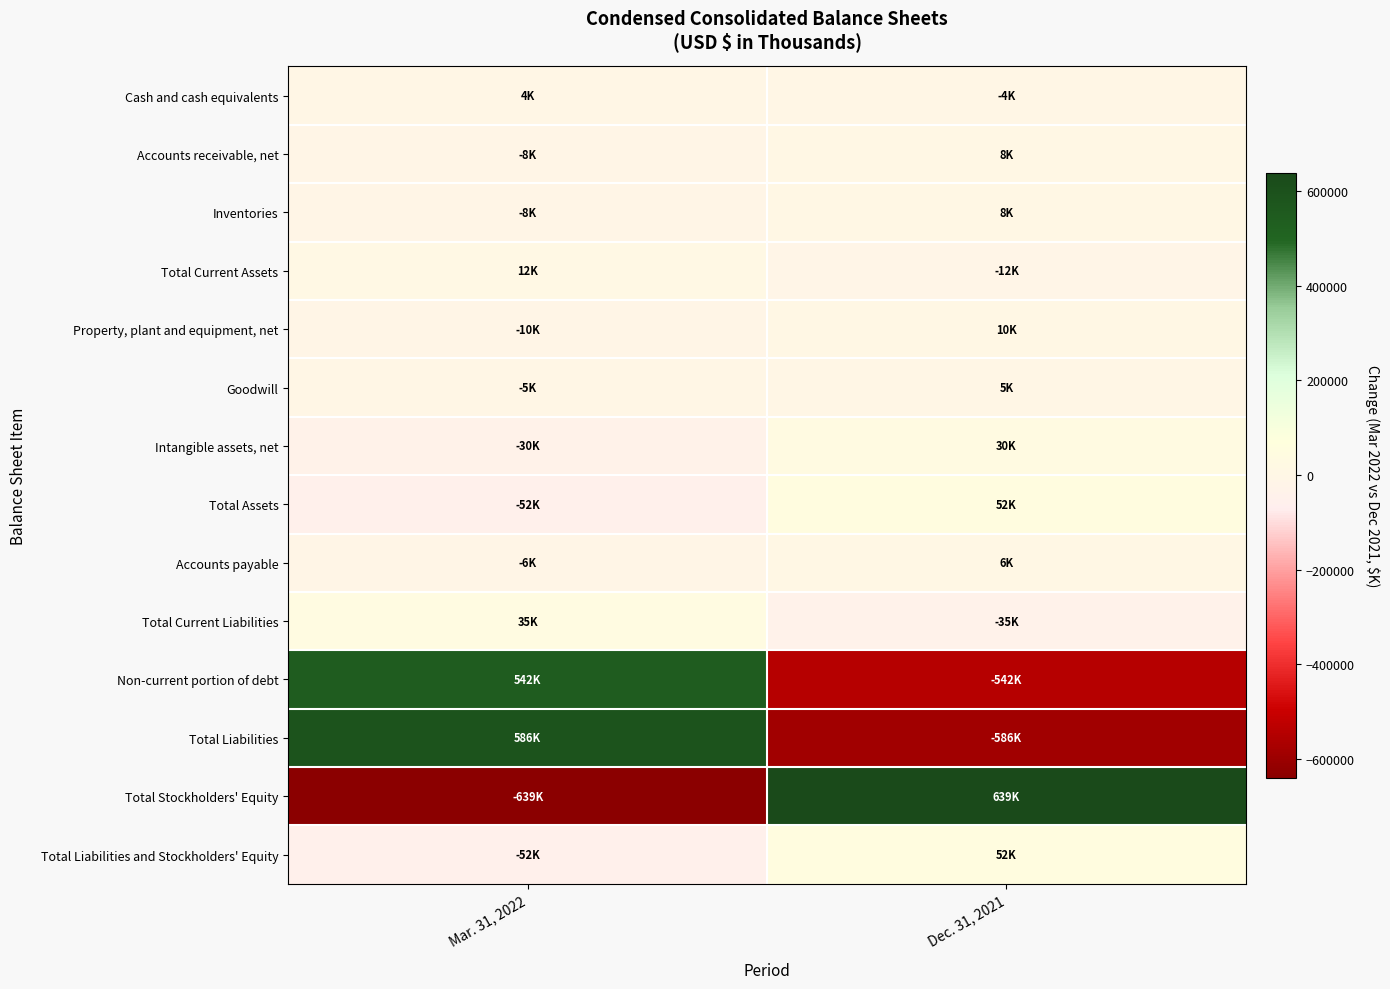

Reading left to right, list all the values displayed in this chart.

Cash and cash equivalents: Mar. 31, 2022=3860	Dec. 31, 2021=-3860
Accounts receivable, net: Mar. 31, 2022=-8090	Dec. 31, 2021=8090
Inventories: Mar. 31, 2022=-7551	Dec. 31, 2021=7551
Total Current Assets: Mar. 31, 2022=12259	Dec. 31, 2021=-12259
Property, plant and equipment, net: Mar. 31, 2022=-9706	Dec. 31, 2021=9706
Goodwill: Mar. 31, 2022=-4795	Dec. 31, 2021=4795
Intangible assets, net: Mar. 31, 2022=-30176	Dec. 31, 2021=30176
Total Assets: Mar. 31, 2022=-52471	Dec. 31, 2021=52471
Accounts payable: Mar. 31, 2022=-5918	Dec. 31, 2021=5918
Total Current Liabilities: Mar. 31, 2022=34965	Dec. 31, 2021=-34965
Non-current portion of debt: Mar. 31, 2022=541898	Dec. 31, 2021=-541898
Total Liabilities: Mar. 31, 2022=586450	Dec. 31, 2021=-586450
Total Stockholders' Equity: Mar. 31, 2022=-638921	Dec. 31, 2021=638921
Total Liabilities and Stockholders' Equity: Mar. 31, 2022=-52471	Dec. 31, 2021=52471